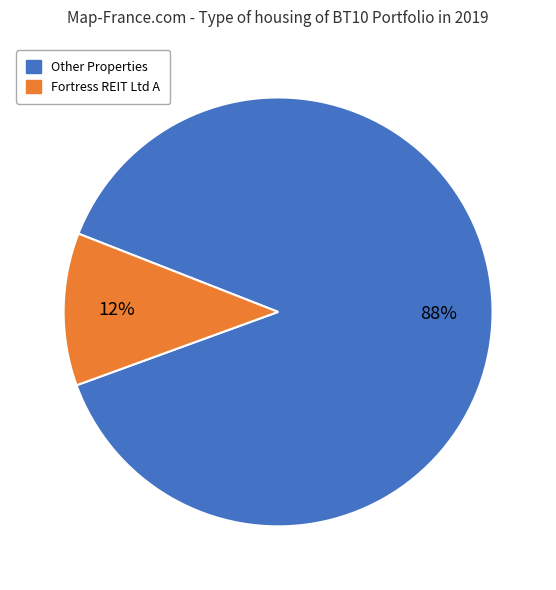

To the nearest percent, what is the average slice percentage?

50%